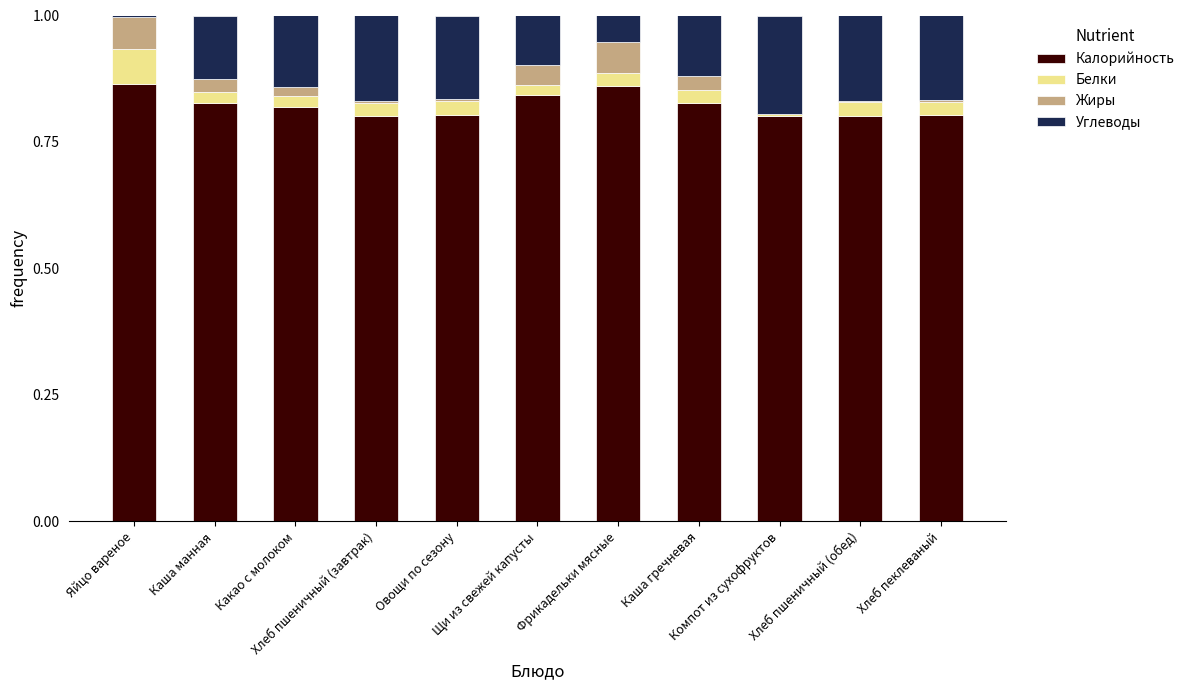

Which has a higher value, Хлеб пшеничный (завтрак) or Каша манная?

Каша манная